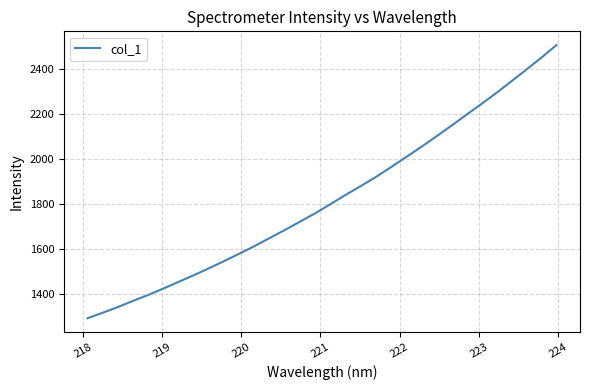

What is the smallest value displayed?

1291.6